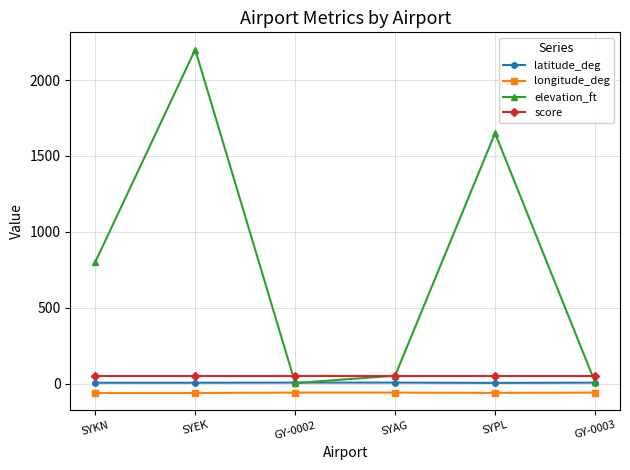

Which label corresponds to the largest value in the chart?

SYEK